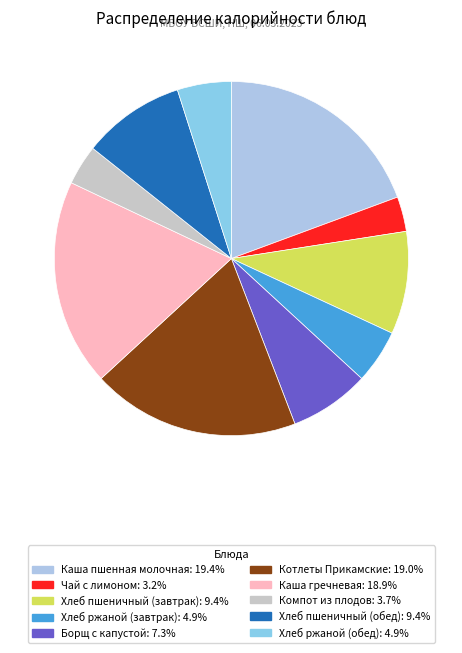

Is it true that Хлеб пшеничный (завтрак) is 9% of the pie?

True